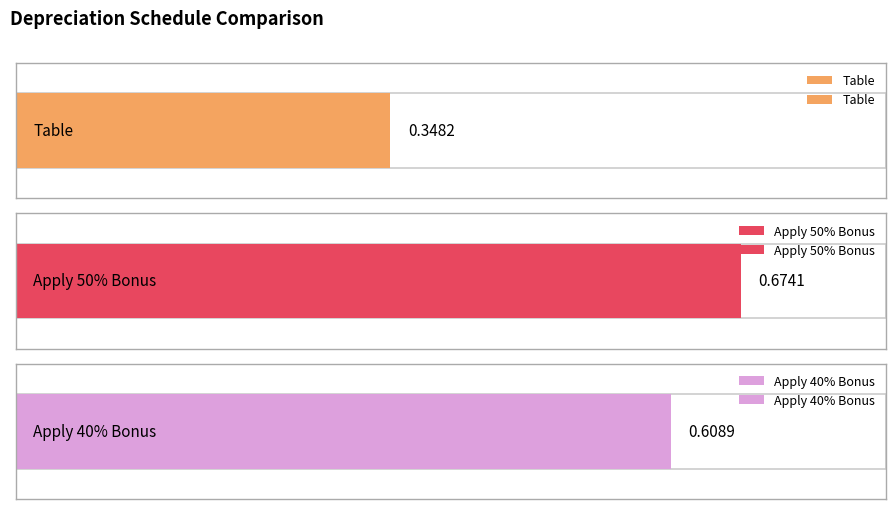

List the series in order of their overall mean, highest first.

Apply 50% Bonus, Apply 40% Bonus, Table